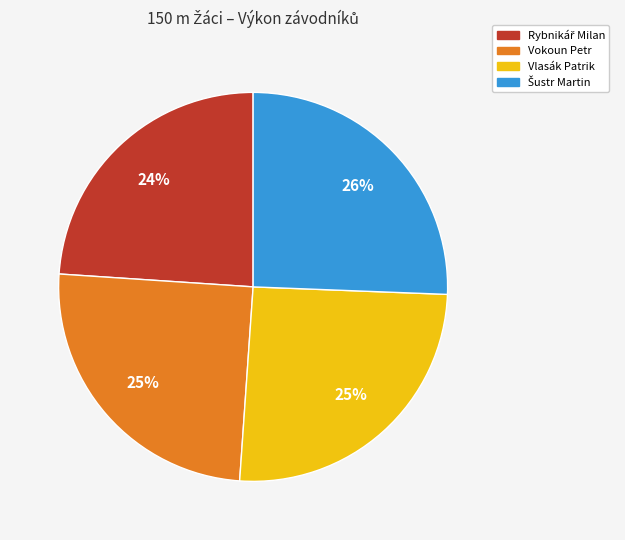

True or false: Vlasák Patrik accounts for 25% of the total.

True